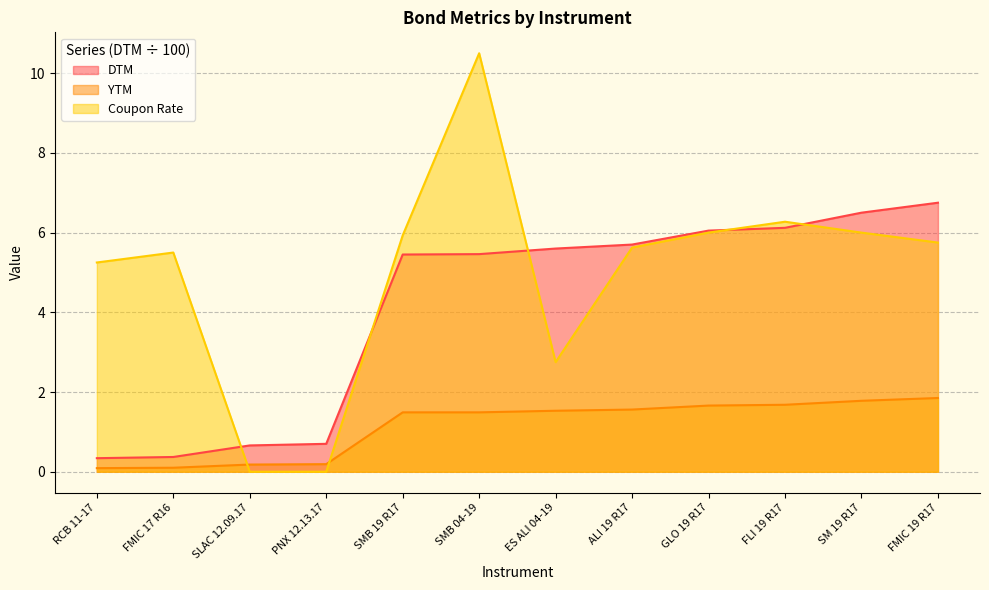

What is the average value of the Coupon Rate series?

5.0